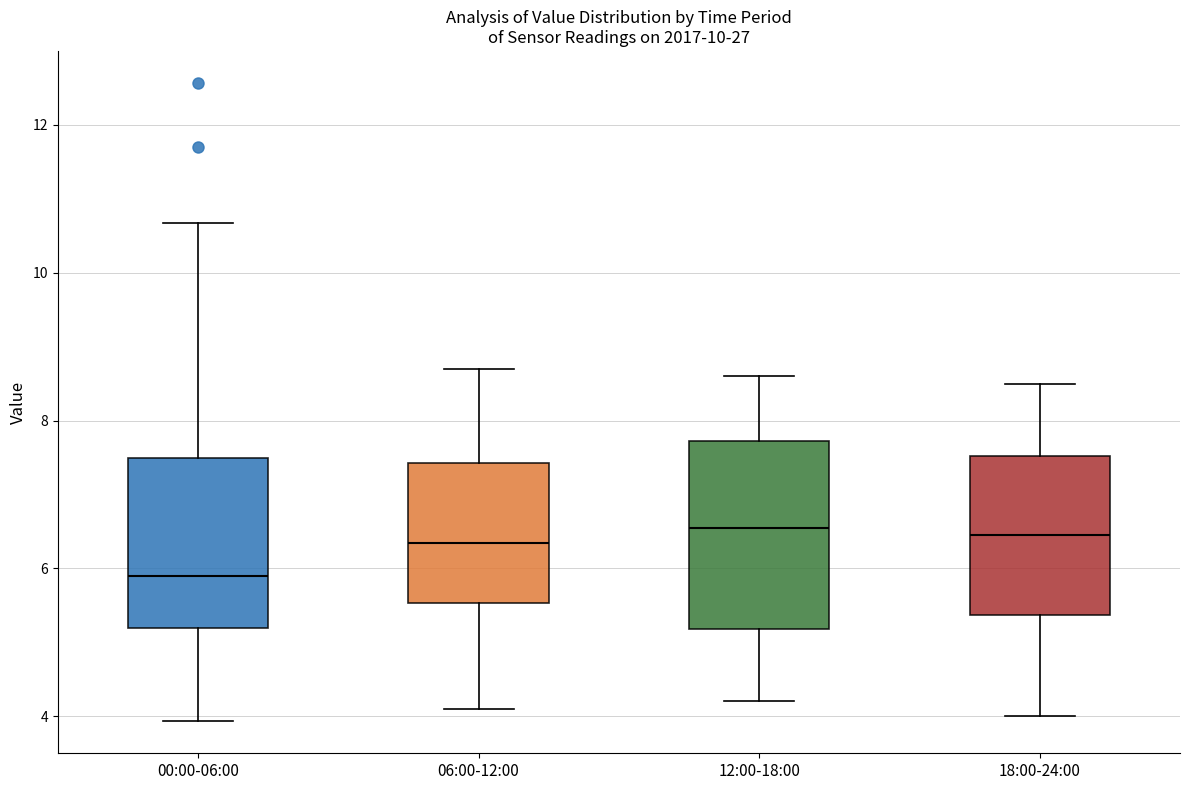

Comparing the boxes themselves (not the whiskers), which one is the tallest?

12:00-18:00